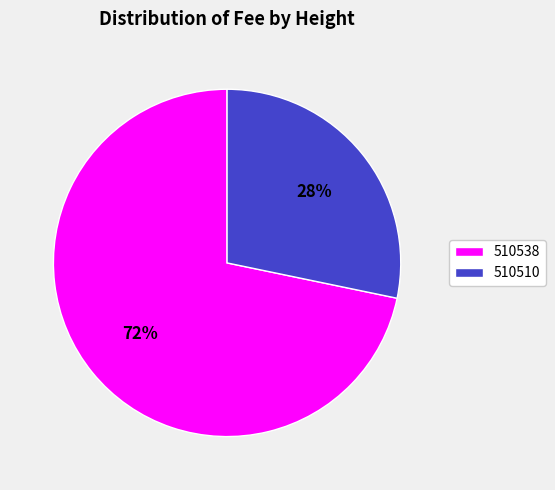

Do 510510 and 510538 together represent more than half of the pie?

Yes